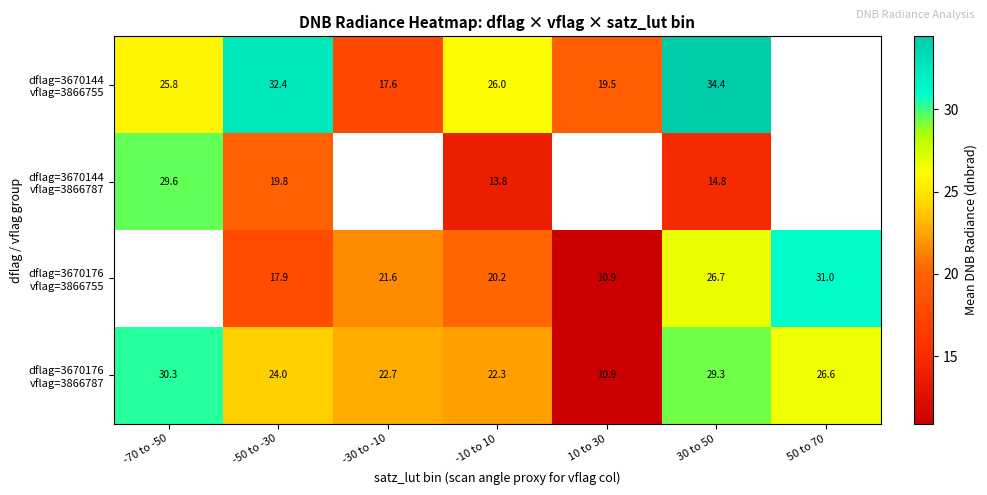

Between -30 to -10 and 50 to 70, which series saw the biggest shift?

dflag=3670176 vflag=3866755